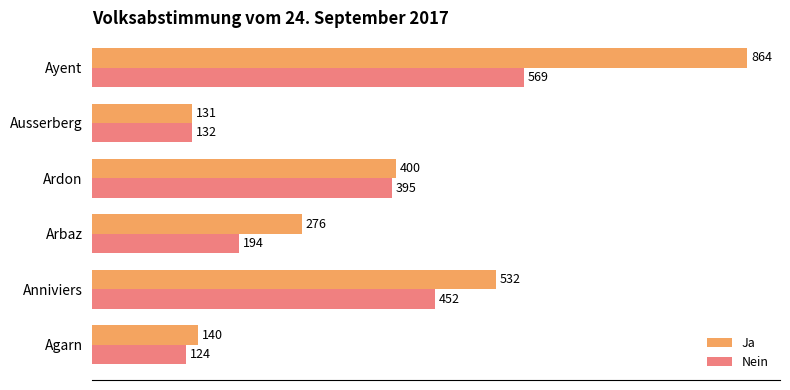

Is it true that Ja equals 532 at Anniviers?

True